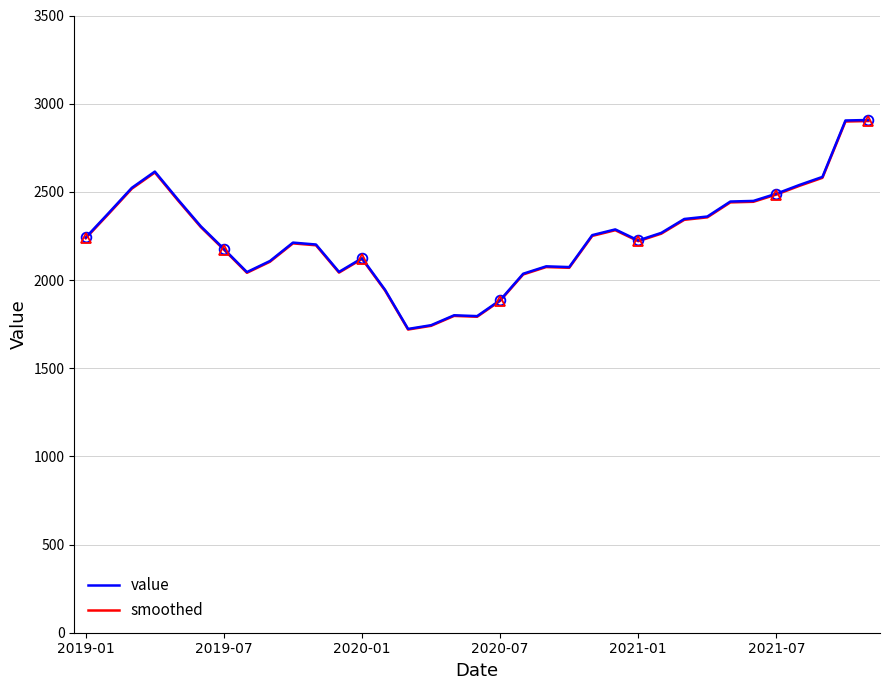

How many lines are shown in the chart?

2